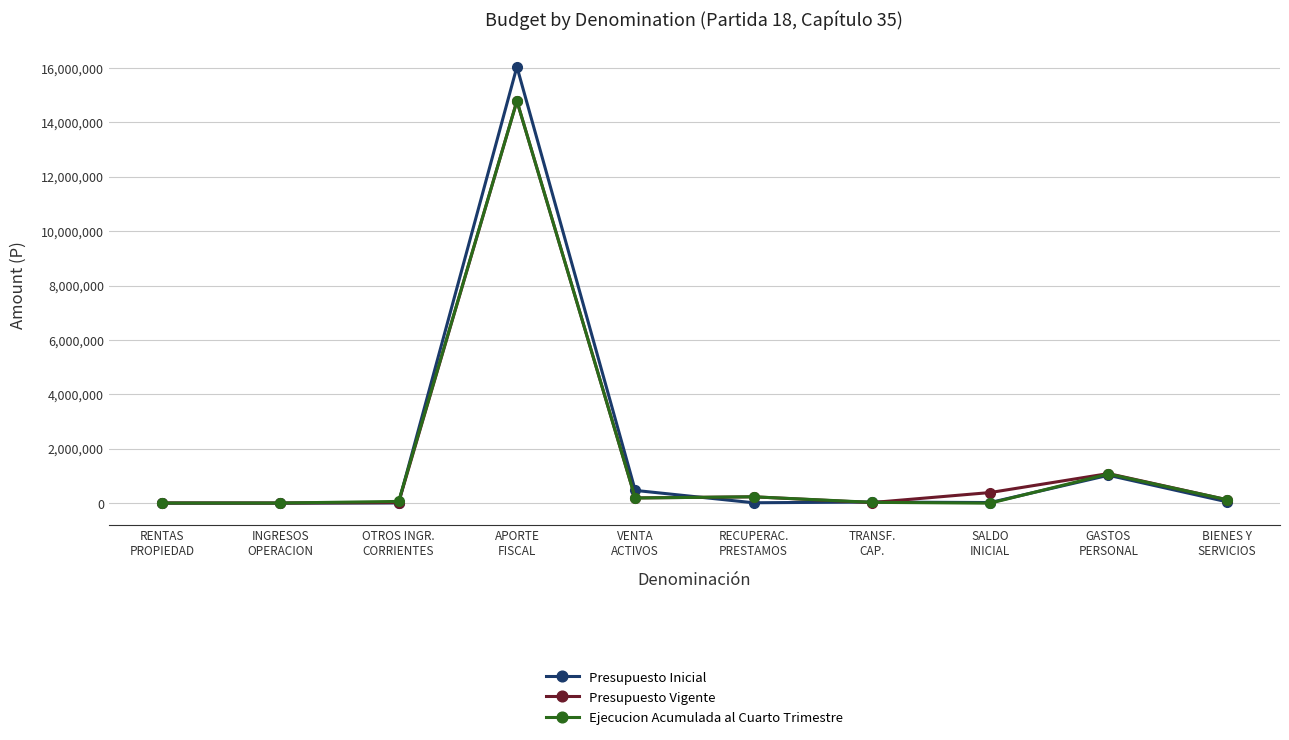

What is the maximum value shown in the chart?

16038054